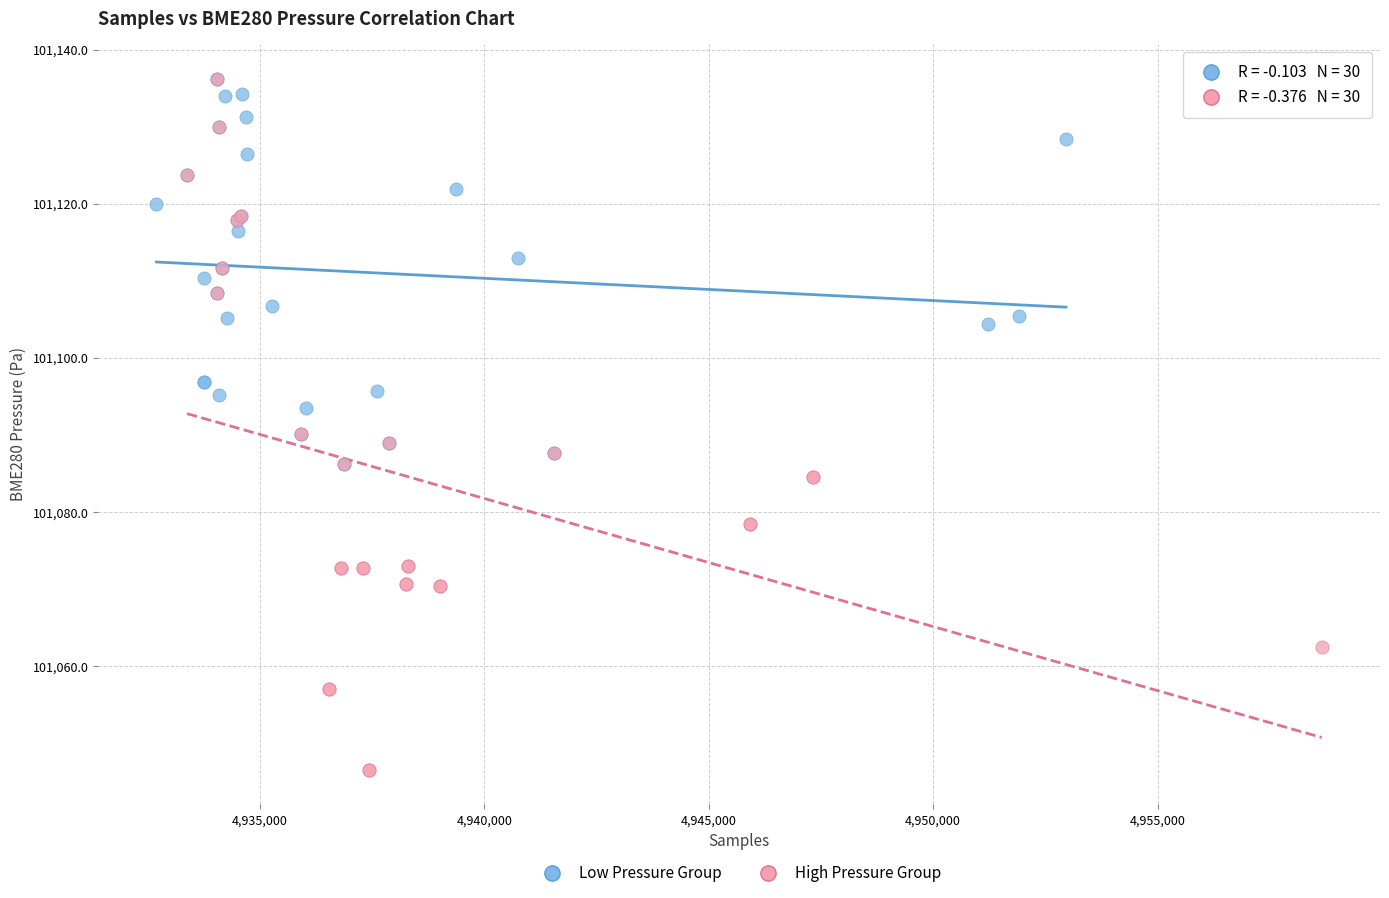

Which series reaches the minimum Y coordinate?

High Pressure Group